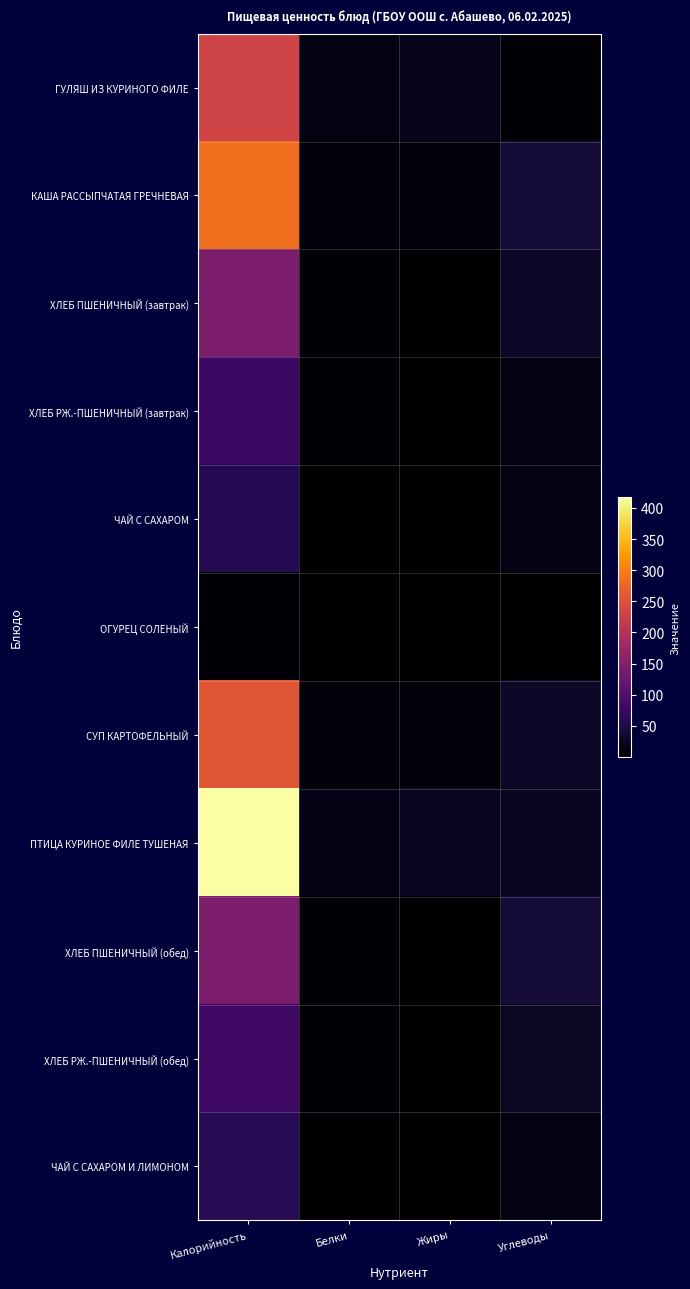

What is the total value across all series at Жиры?

62.5